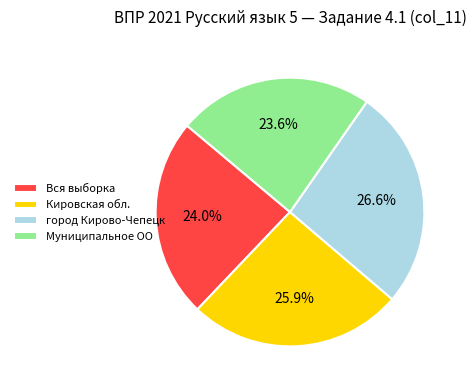

Count the number of slices in the pie.

4